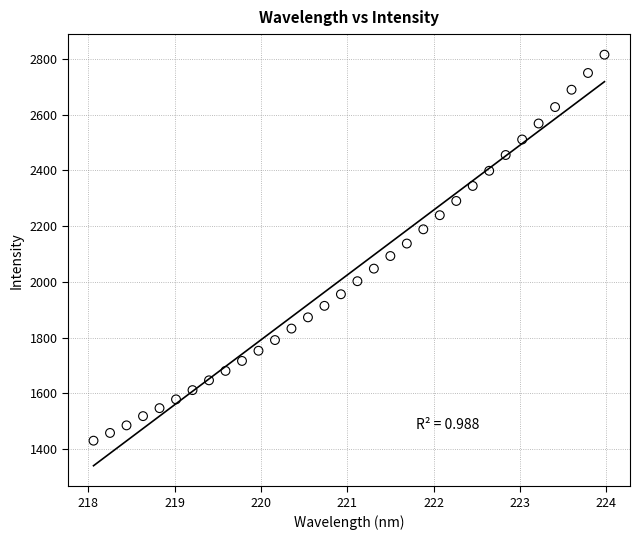

What is the range of X values (max minus min)?

5.9